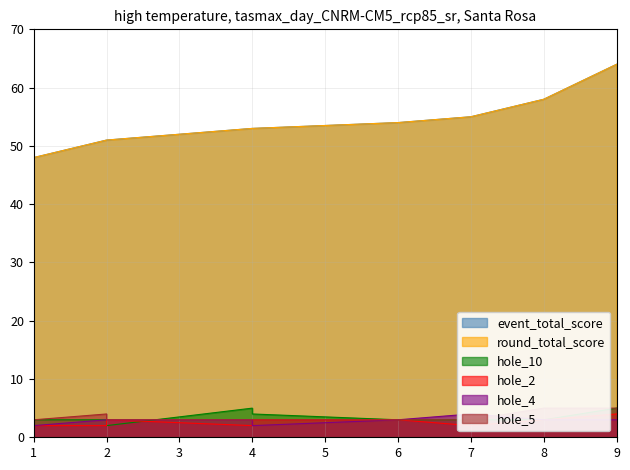

Where is event_total_score nearest to the value 56?

7